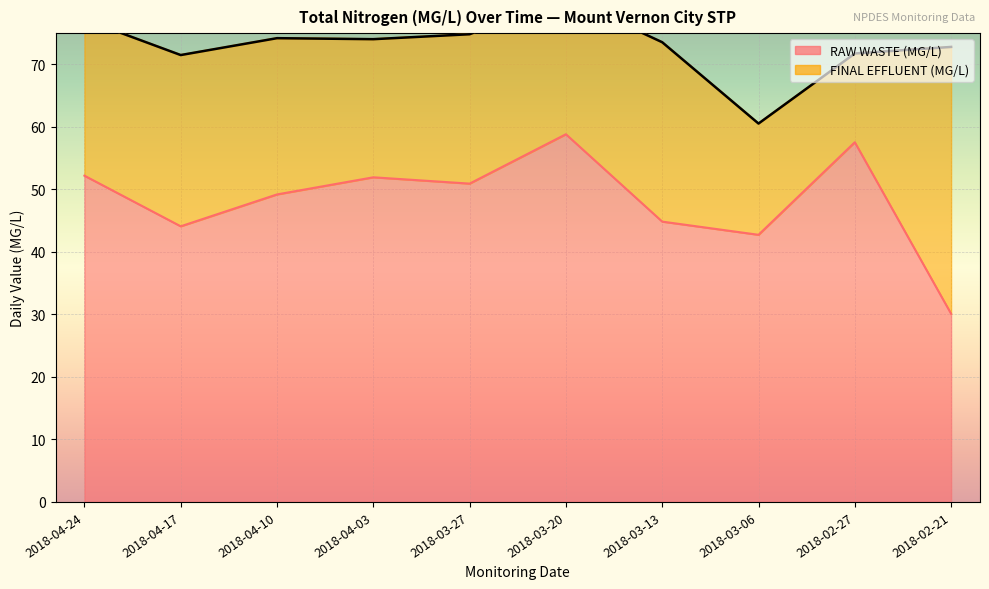

What value does the data have at 2018-02-27?

57.5